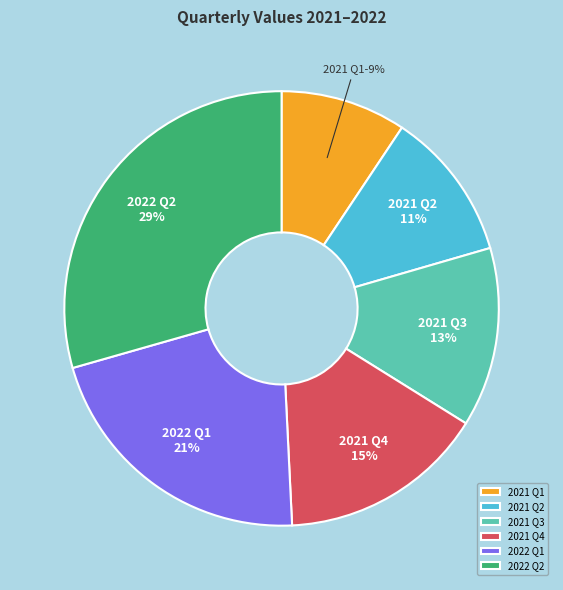

To the nearest percent, what portion does 2022 Q1 represent?

21%